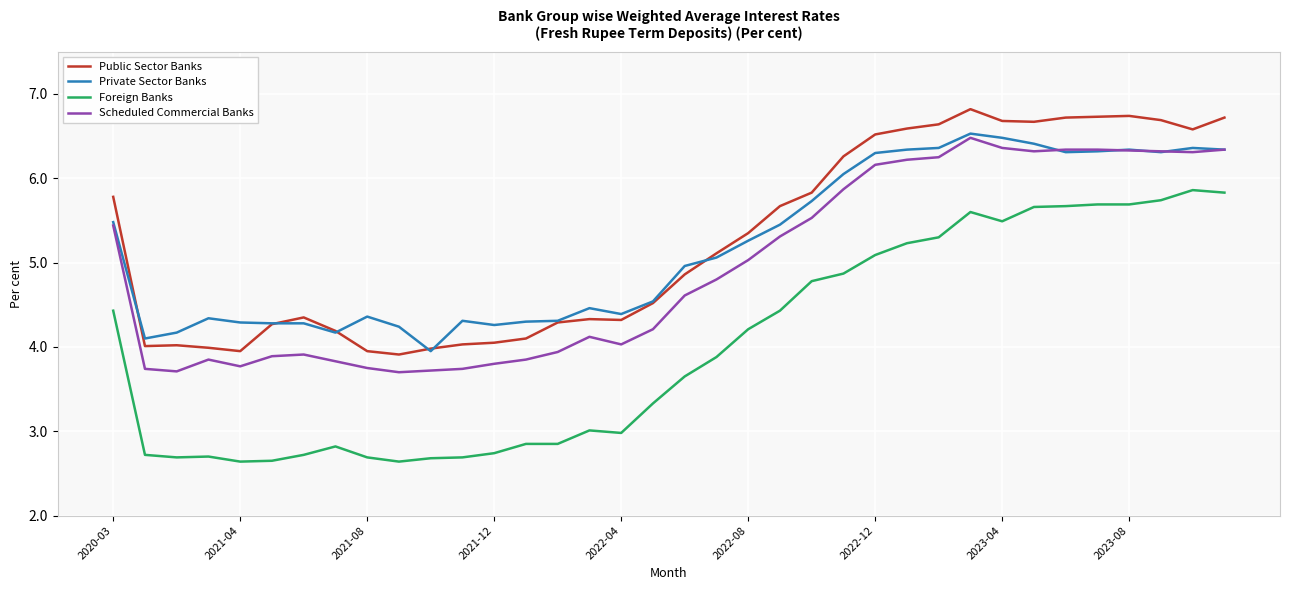

Rank the series by their maximum value, from highest to lowest.

Public Sector Banks, Private Sector Banks, Scheduled Commercial Banks, Foreign Banks